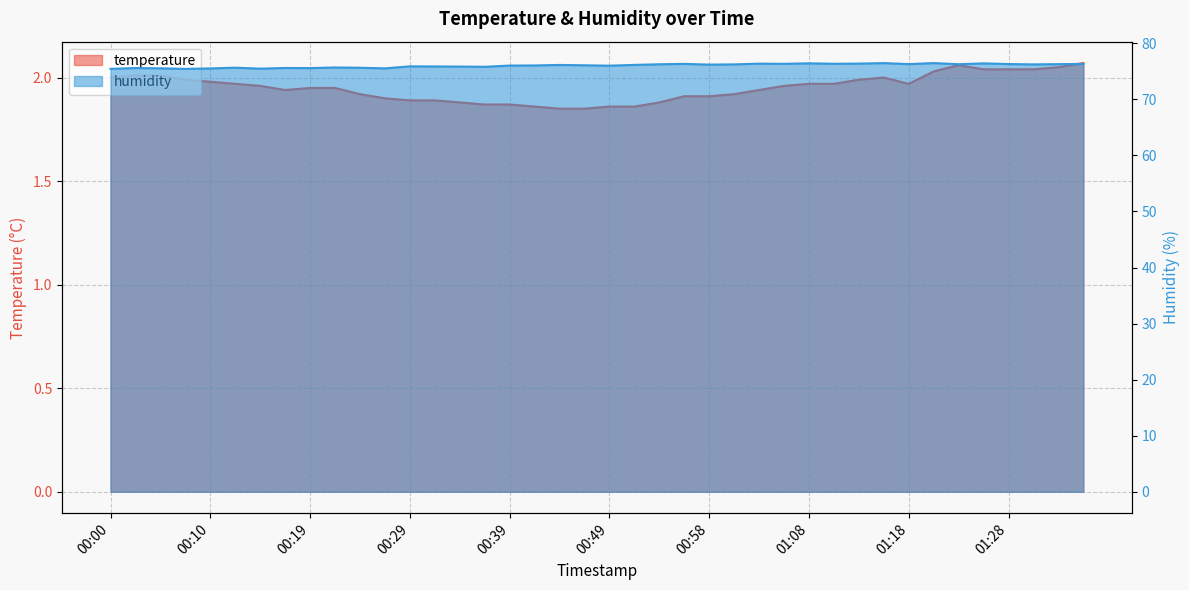

At 00:14, list the series in order from smallest to largest.

temperature, humidity